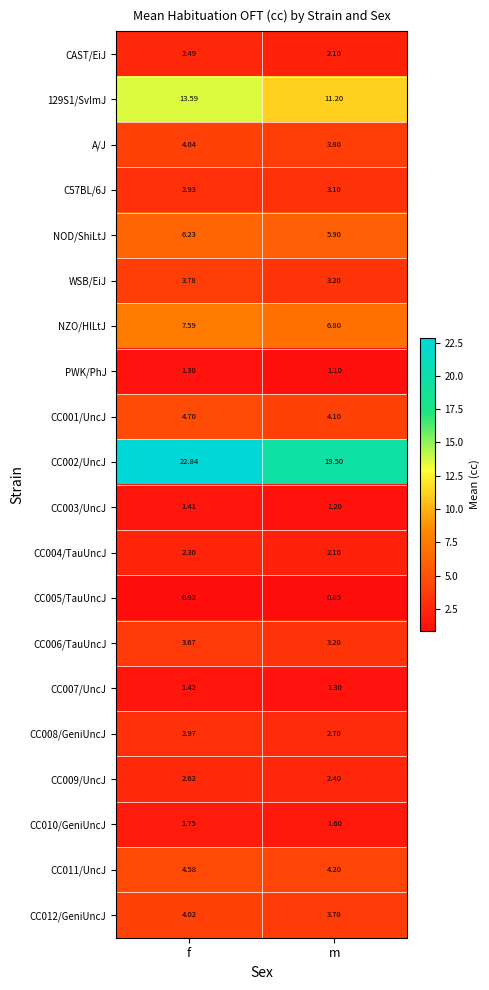

Rank the series at f from lowest to highest value.

CC005/TauUncJ, PWK/PhJ, CC003/UncJ, CC007/UncJ, CC010/GeniUncJ, CC004/TauUncJ, CAST/EiJ, CC009/UncJ, C57BL/6J, CC008/GeniUncJ, CC006/TauUncJ, WSB/EiJ, CC012/GeniUncJ, A/J, CC011/UncJ, CC001/UncJ, NOD/ShiLtJ, NZO/HlLtJ, 129S1/SvImJ, CC002/UncJ